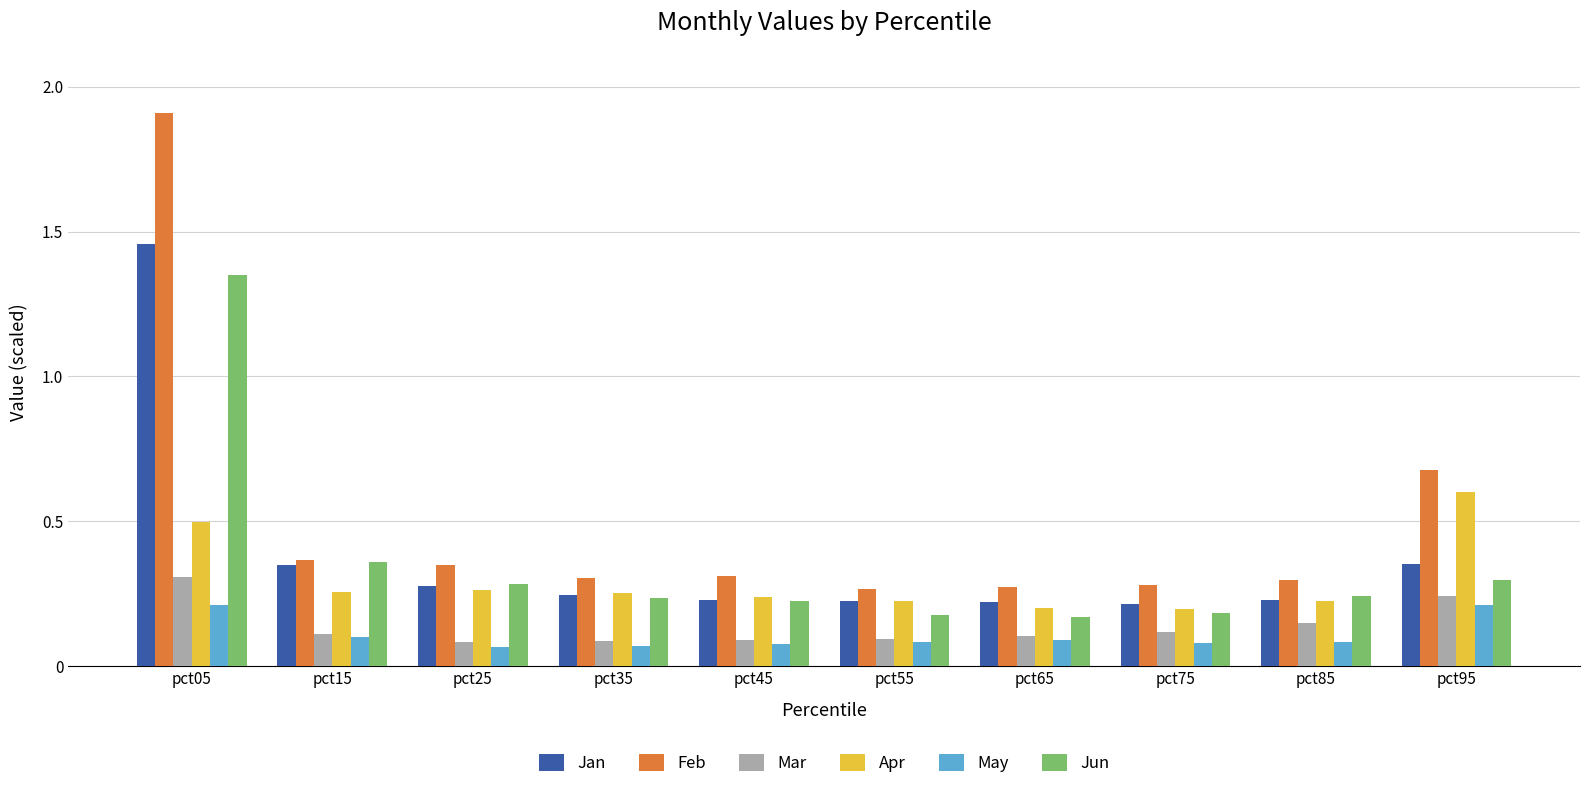

What is the maximum value for Apr?

0.6